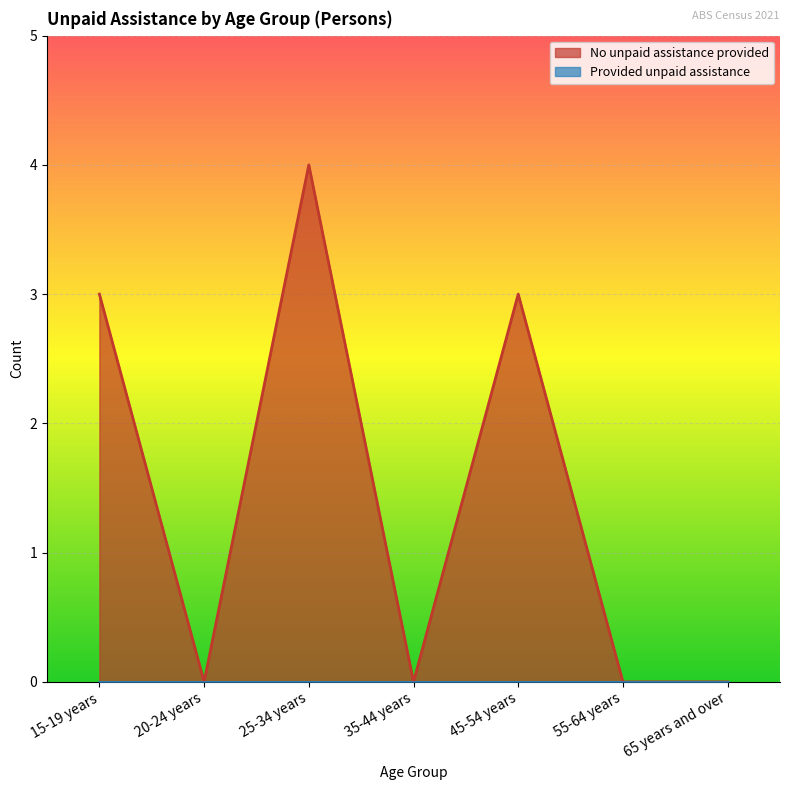

Reading right to left, what are all the values shown in this chart?

65 years and over=0	55-64 years=0	45-54 years=3	35-44 years=0	25-34 years=4	20-24 years=0	15-19 years=3